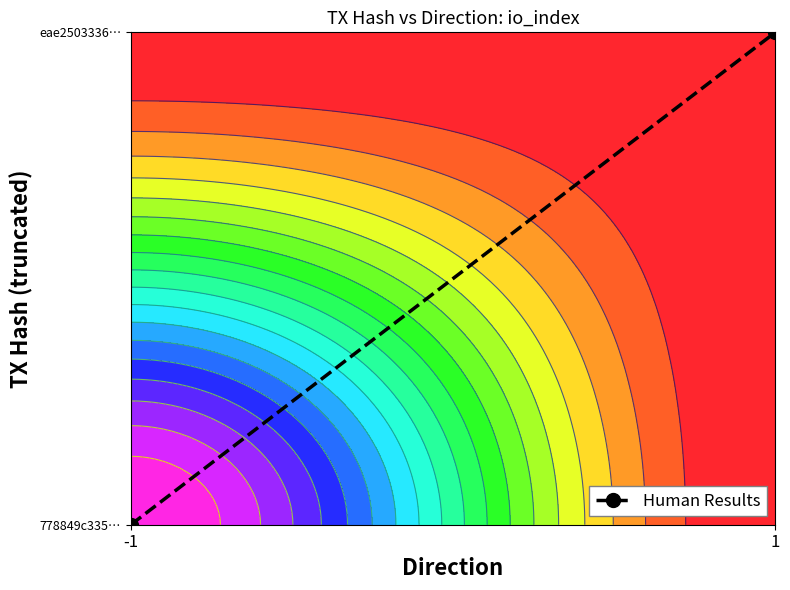

Which label corresponds to the smallest value in the chart?

-1